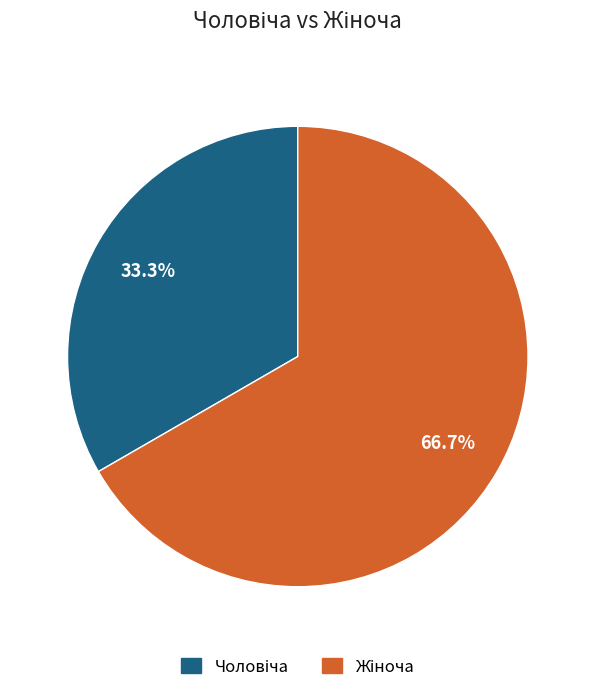

Is there a majority slice in this chart?

Yes